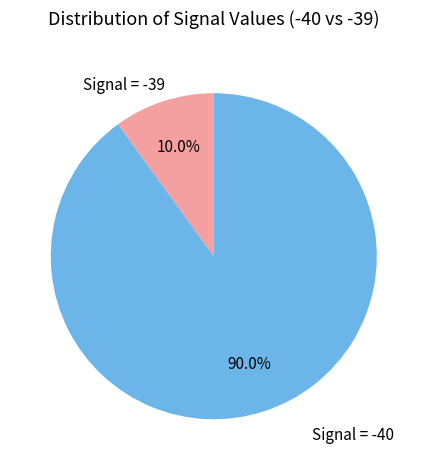

Is the sum of Signal = -39 and Signal = -40 greater than half?

Yes